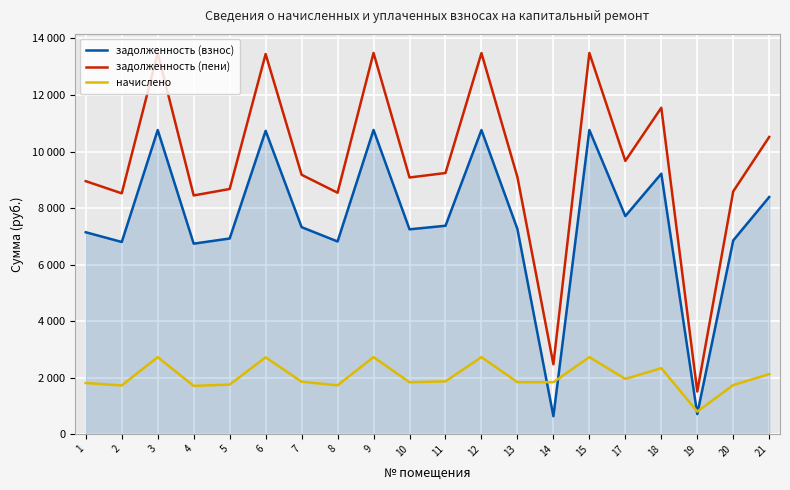

What is the sum of the задолженность (пени) values at 8 and 2?

17060.8